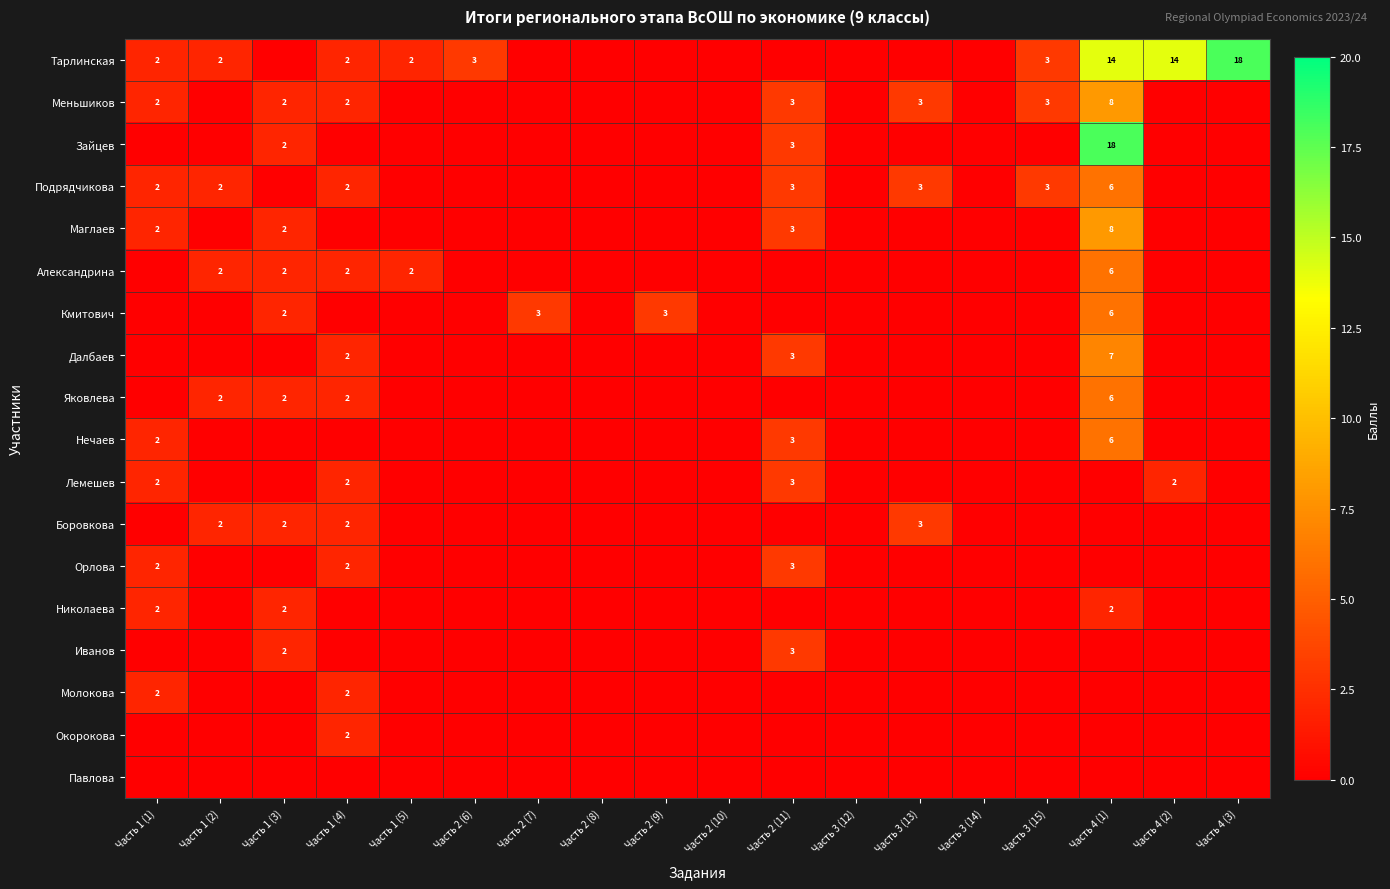

Is it true that Александрина equals 2 at Часть 1 (4)?

True